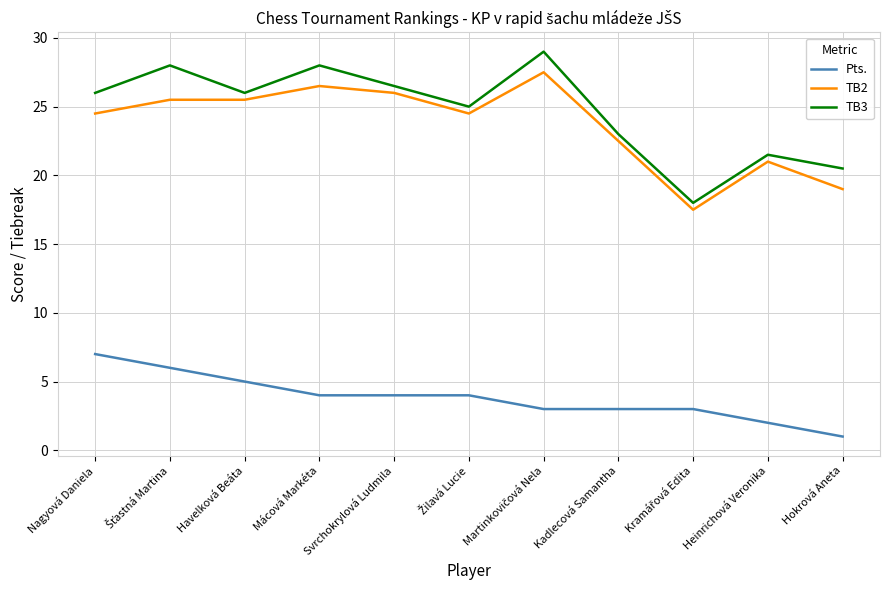

How many lines are shown in the chart?

3